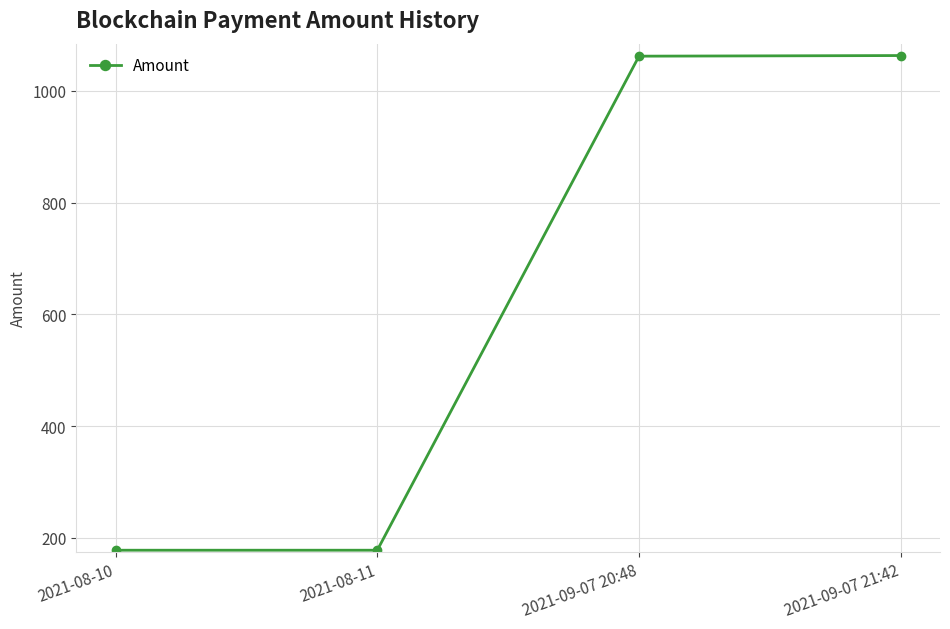

What is the average value?

620.2